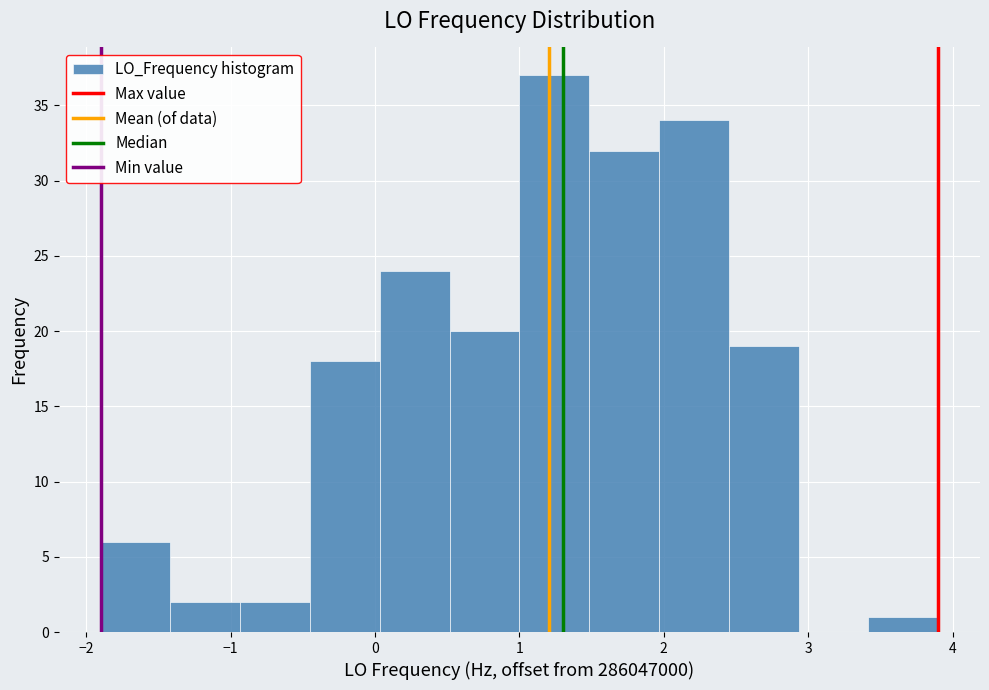

How tall is the bar that spans 2.4 to 2.9 on the x-axis? Neither the bar edges nor the heights are printed on the chart, so give them approximately, as read against the axes.

19